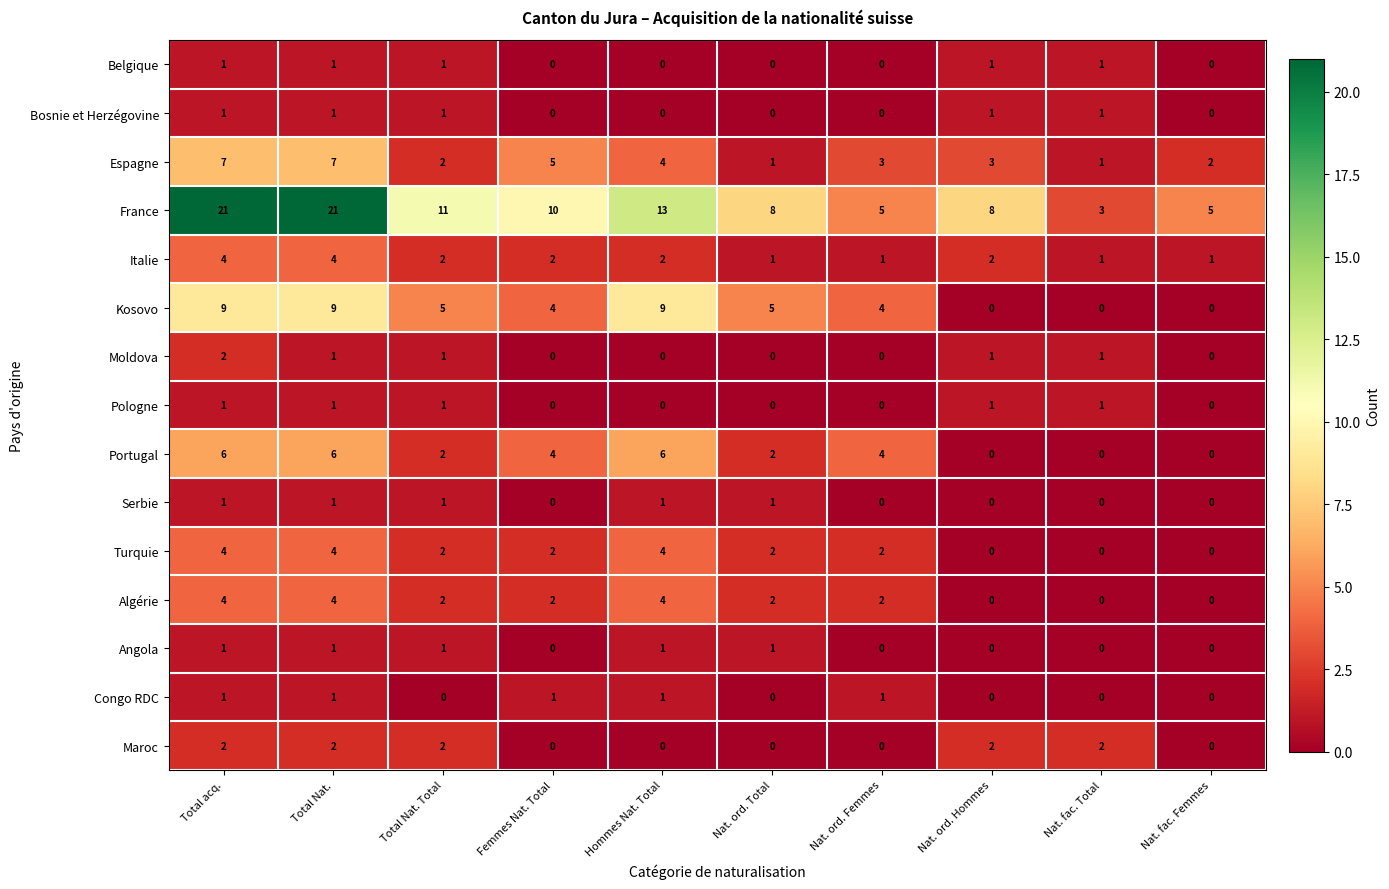

What is the spread (max minus min) of values at Nat. ord. Femmes?

5